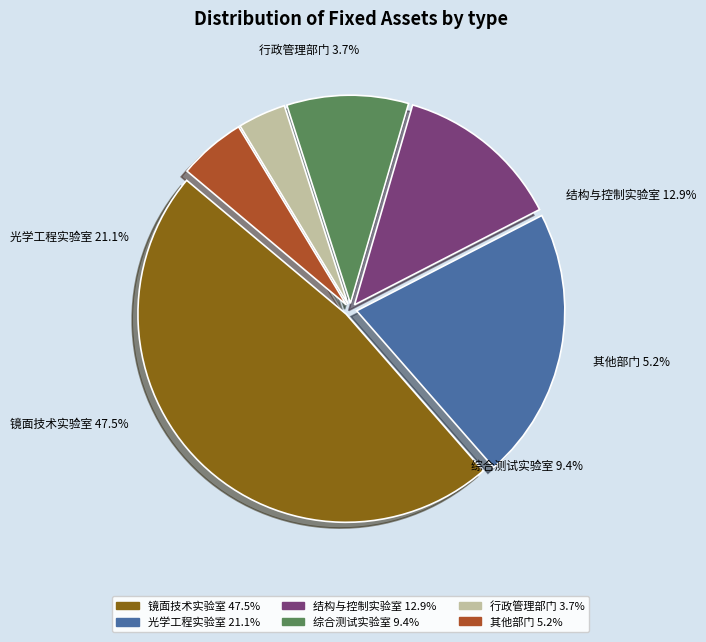

Does any single category account for the majority?

No